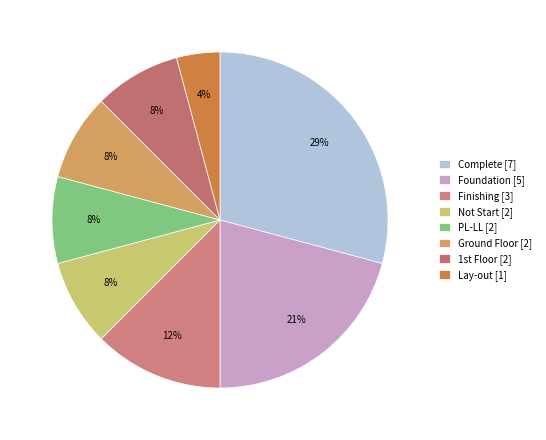

Which slice is the smallest?

Lay-out [1]